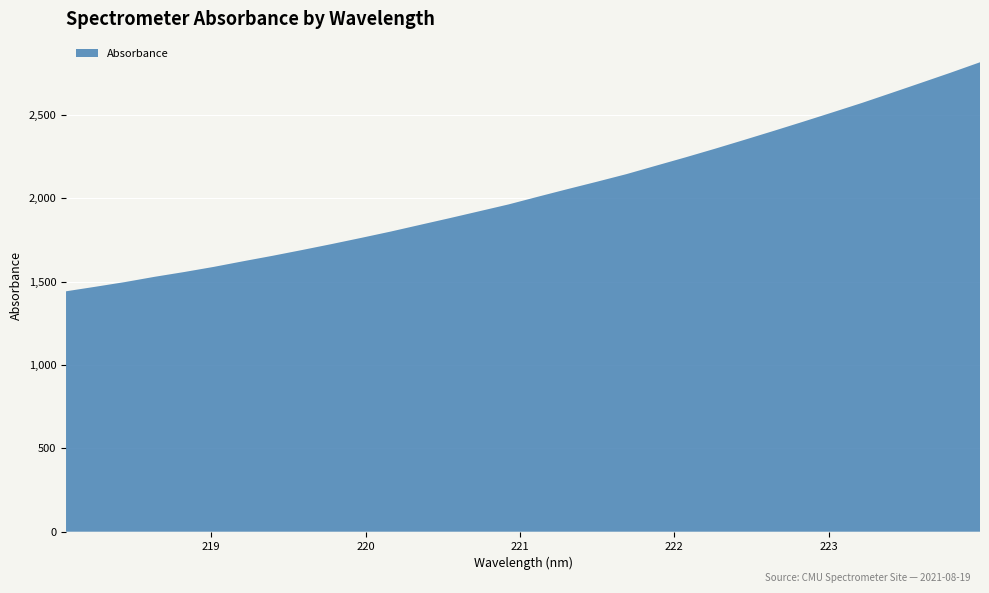

Reading left to right, what are all the values shown in this chart?

1441.6	1468.9	1497.0	1528.4	1557.0	1587.8	1621.7	1654.5	1689.2	1724.8	1761.8	1799.7	1840.0	1880.1	1921.2	1962.5	2008.9	2054.3	2098.7	2144.2	2194.6	2244.6	2296.3	2349.6	2403.7	2458.7	2514.8	2571.5	2631.3	2691.6	2752.2	2814.9